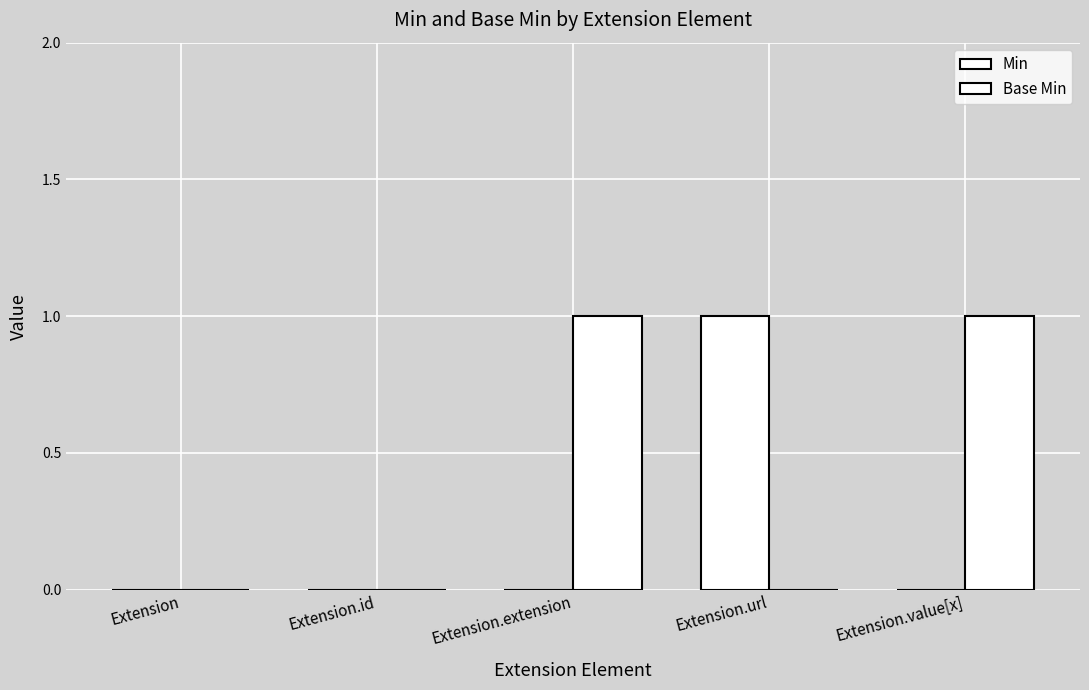

Count the number of data series in this chart.

2